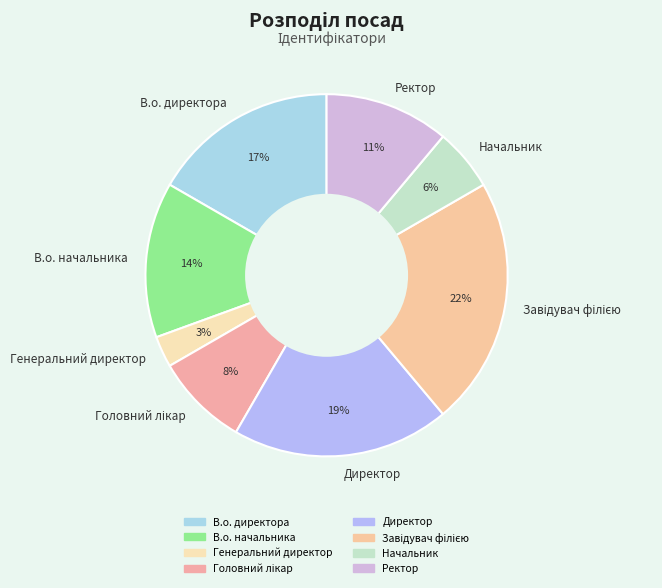

To the nearest percent, what is the difference between the largest and smallest slice percentages?

19%